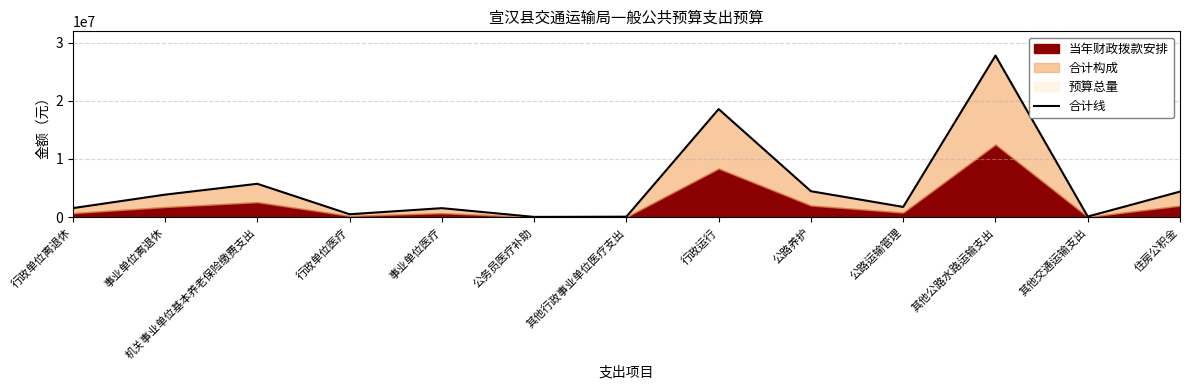

Reading left to right, list all the values displayed in this chart.

行政单位离退休=1557800	事业单位离退休=3875640	机关事业单位基本养老保险缴费支出=5740060	行政单位医疗=508798	事业单位医疗=1552603	公务员医疗补助=52200	其他行政事业单位医疗支出=90224	行政运行=18567501	公路养护=4464159	公路运输管理=1768130	其他公路水路运输支出=27755890	其他交通运输支出=112800	住房公积金=4398130